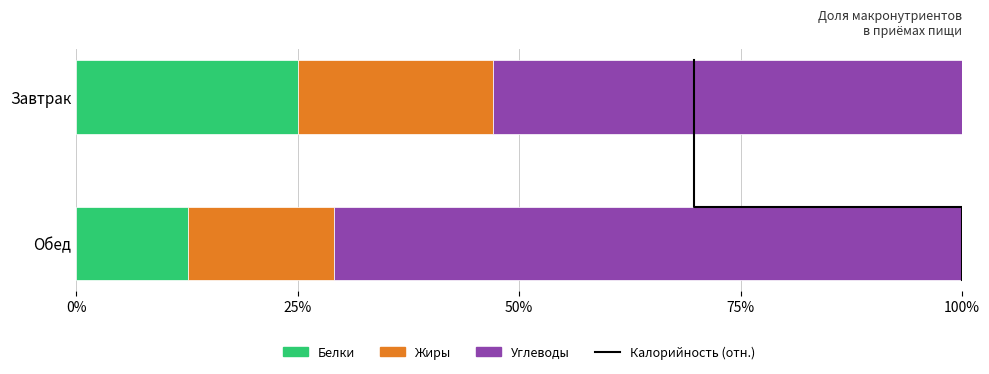

The value of Белки at Обед is 16.8. True or false?

False